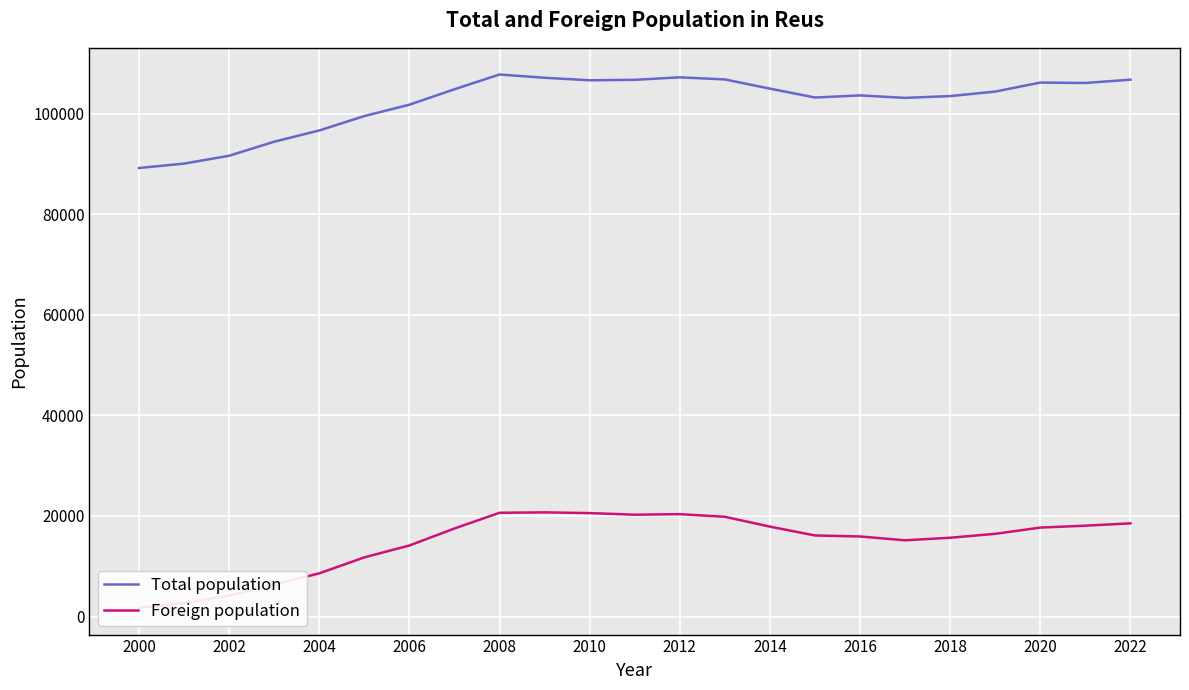

Is this an area chart (filled region under the line)?

No